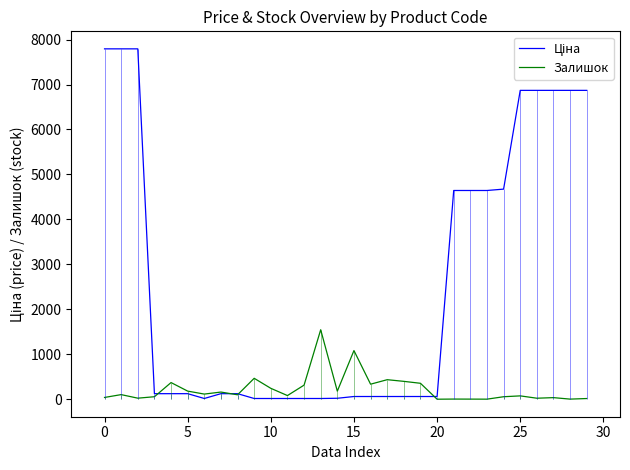

What is the sum of the Ціна values at 16 and 10?

75.8